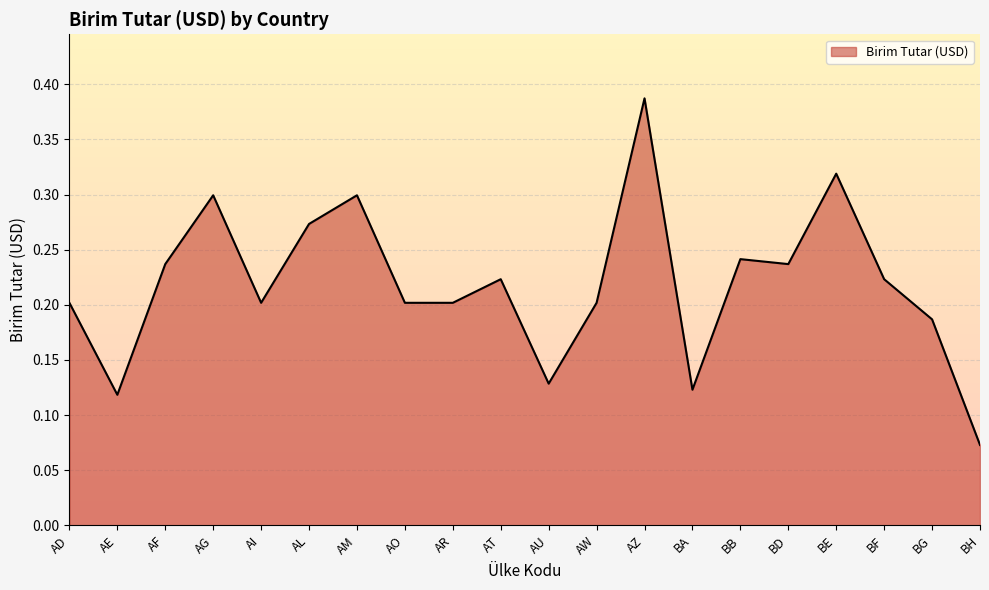

How many categories are shown in the chart?

20